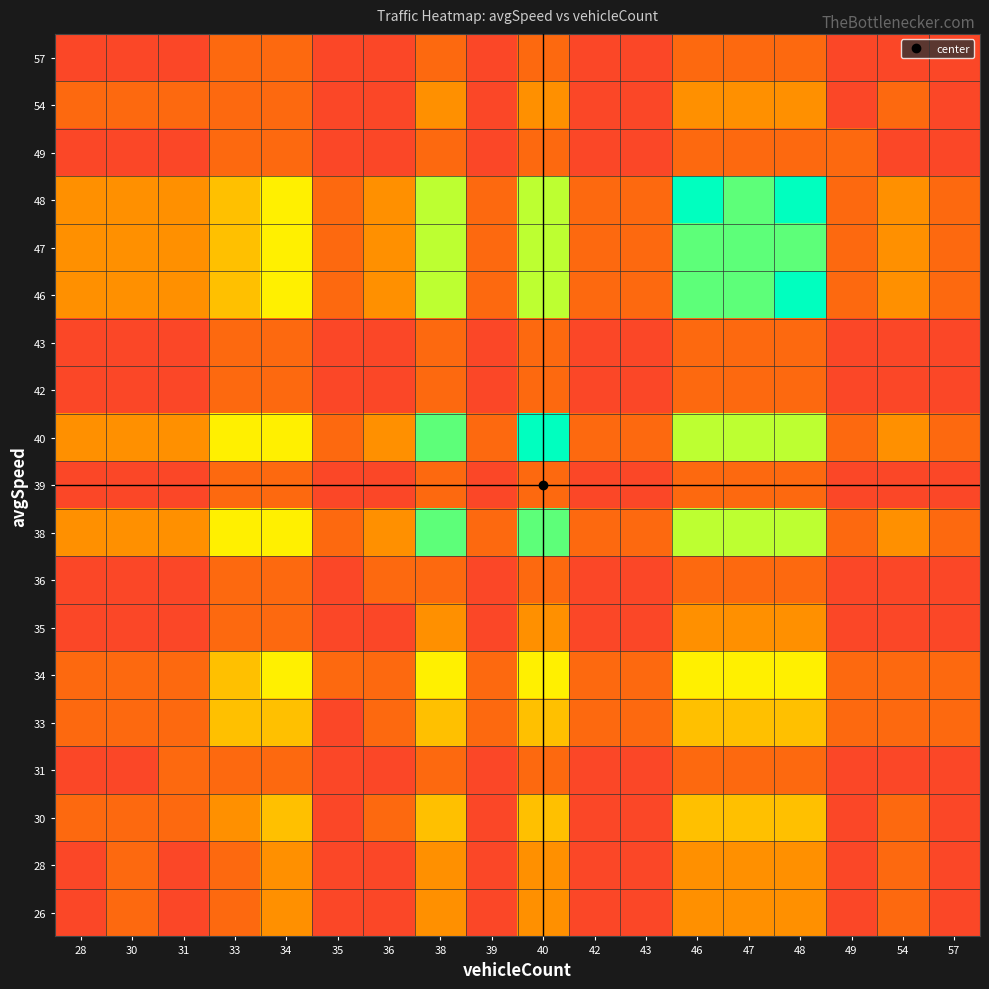

What is the difference between the highest and lowest values at 43?

1